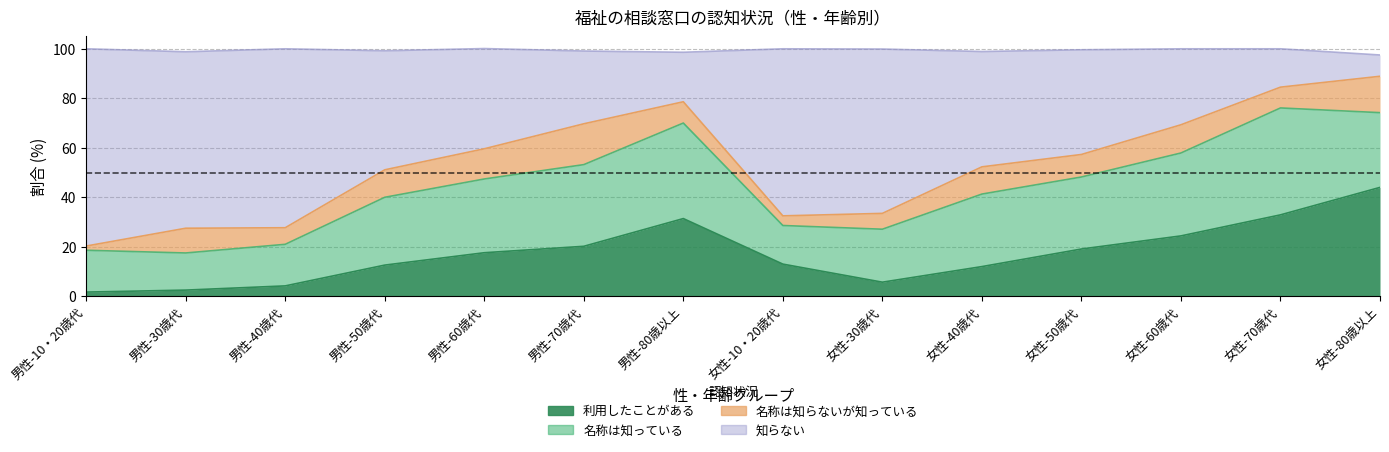

Does the chart have visible grid lines?

Yes